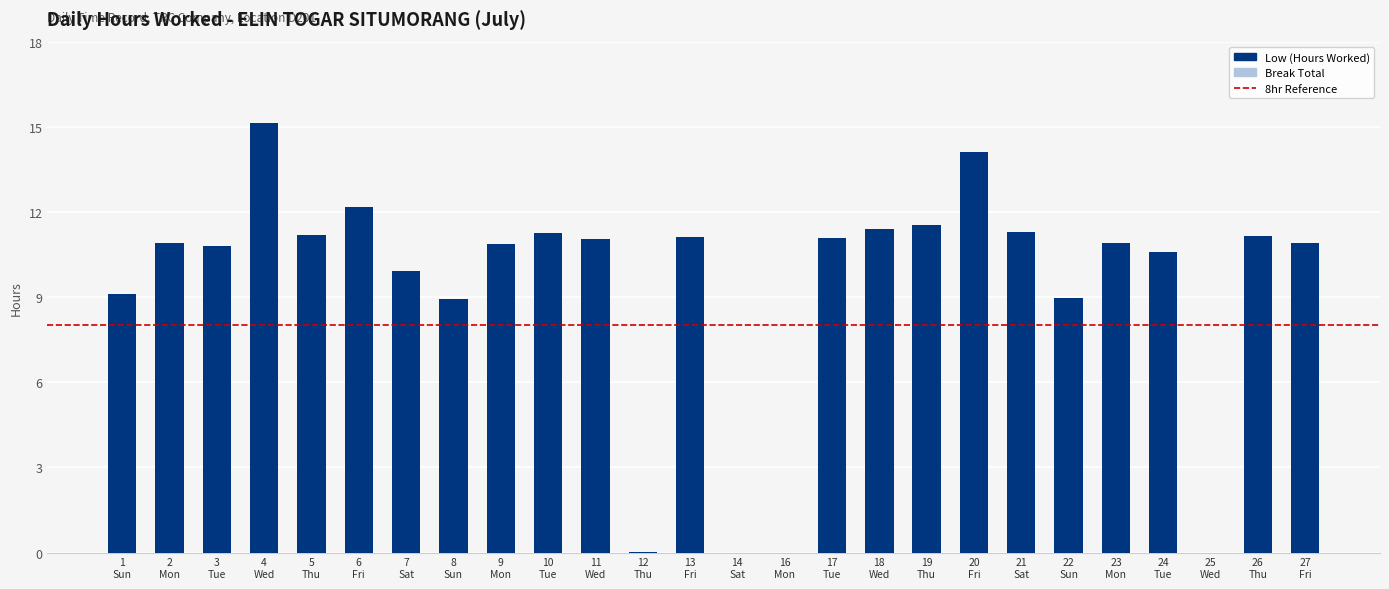

What is the greatest value displayed?

15.1